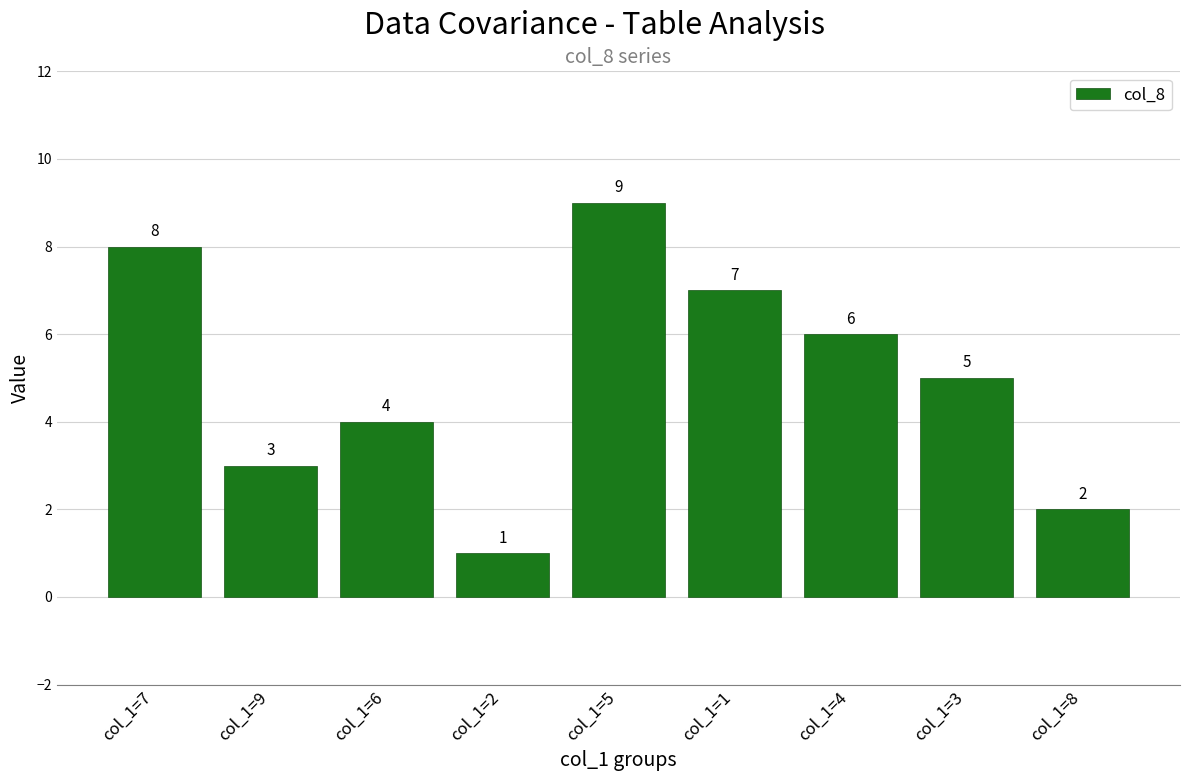

Reading left to right, transcribe all the data shown in this chart.

col_1=7=8	col_1=9=3	col_1=6=4	col_1=2=1	col_1=5=9	col_1=1=7	col_1=4=6	col_1=3=5	col_1=8=2